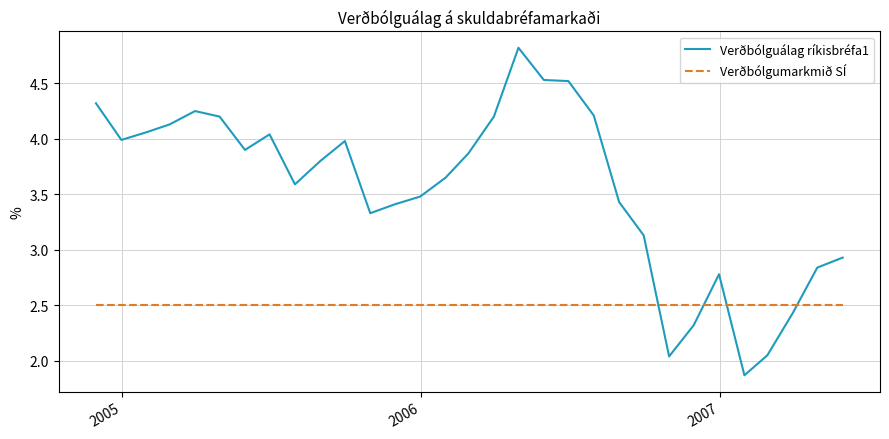

How many intersections are there between Verðbólguálag ríkisbréfa1 and Verðbólgumarkmið SÍ?

4